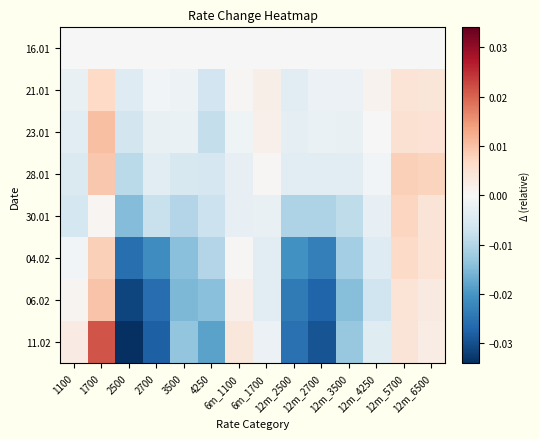

Which series has the widest spread of values?

11.02